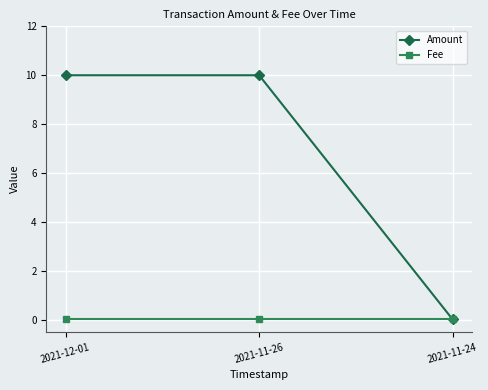

What is the value of the Amount point at the 2nd from the left?

10.0